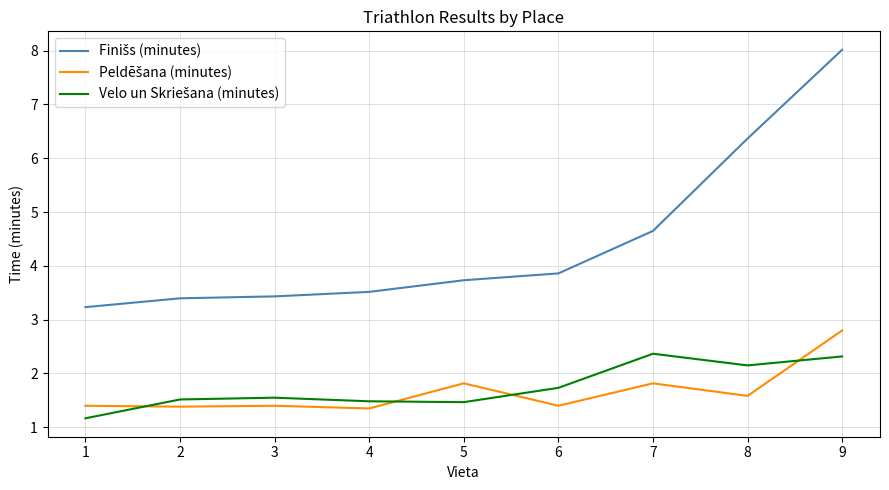

Which label corresponds to the largest value in the chart?

9